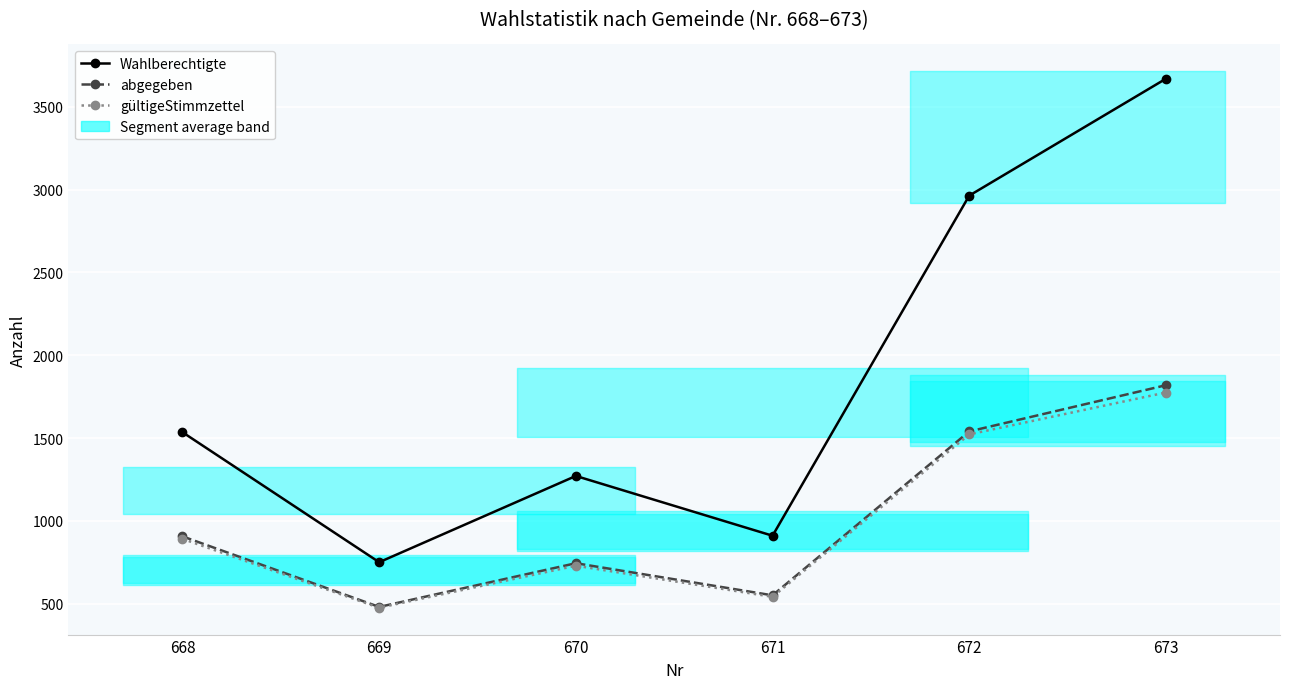

At which category does abgegeben reach its first local peak?

670